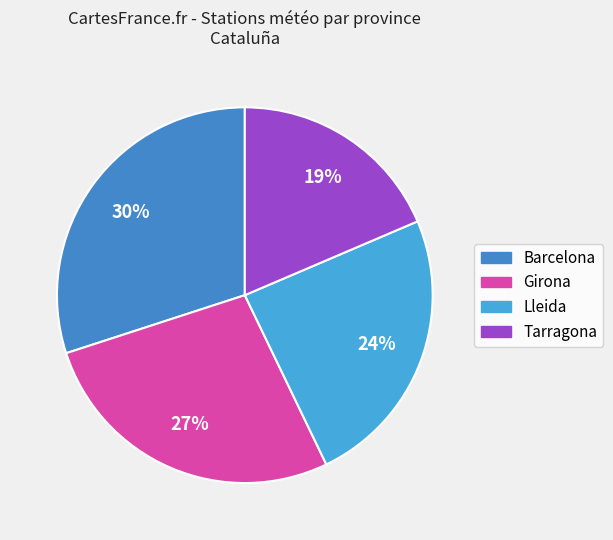

What is the smallest slice in the pie chart?

Tarragona